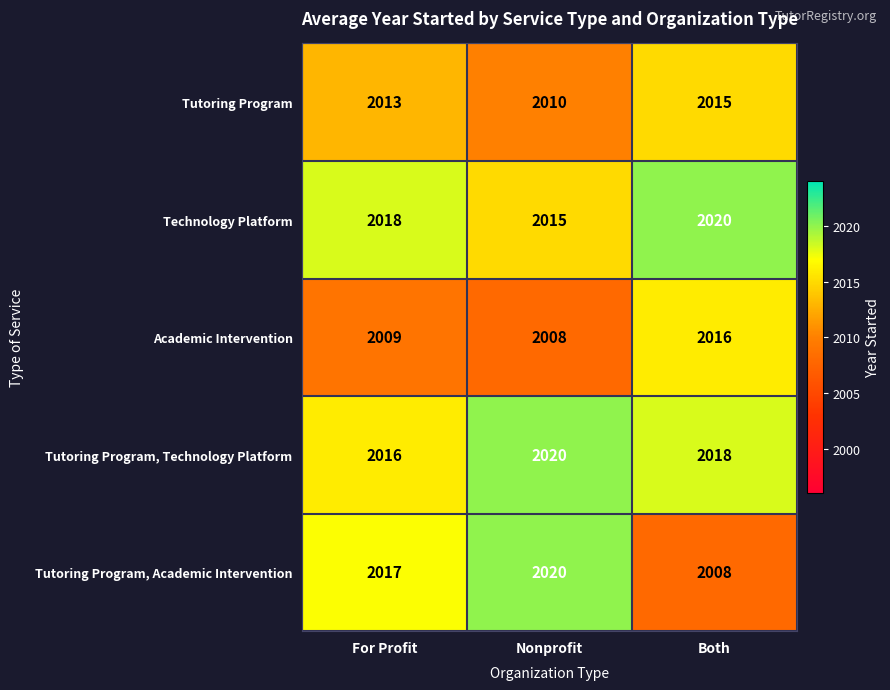

At how many categories does at least one series exceed 2009?

3